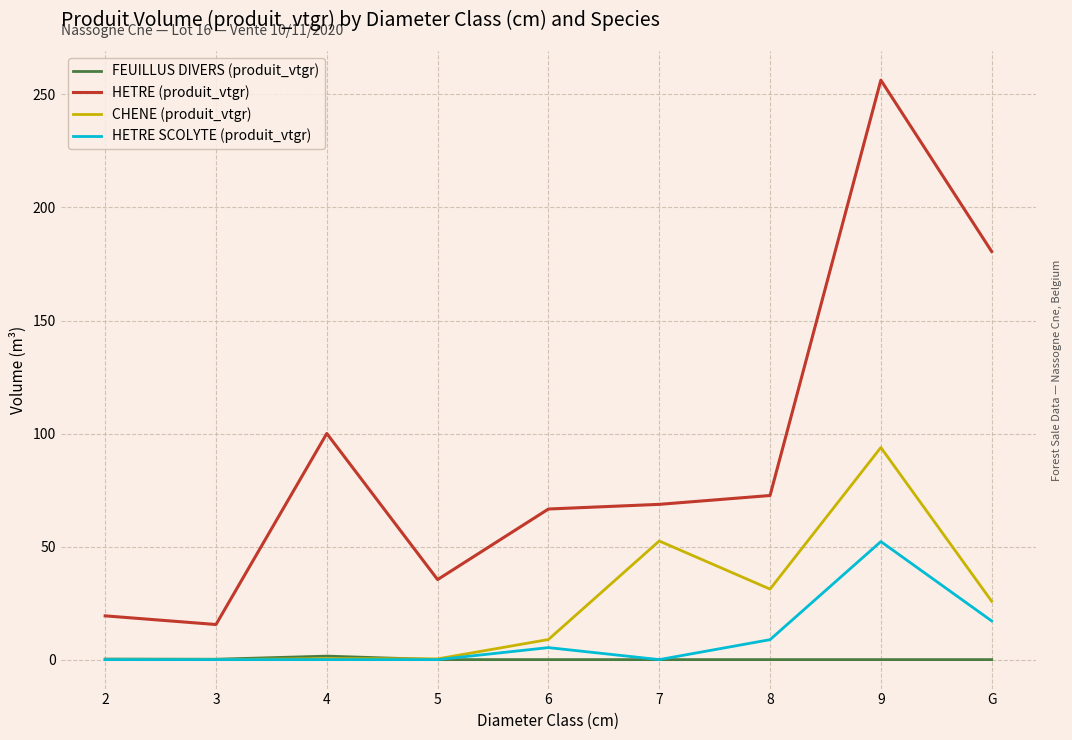

Which series has the largest range (max minus min)?

HETRE (produit_vtgr)